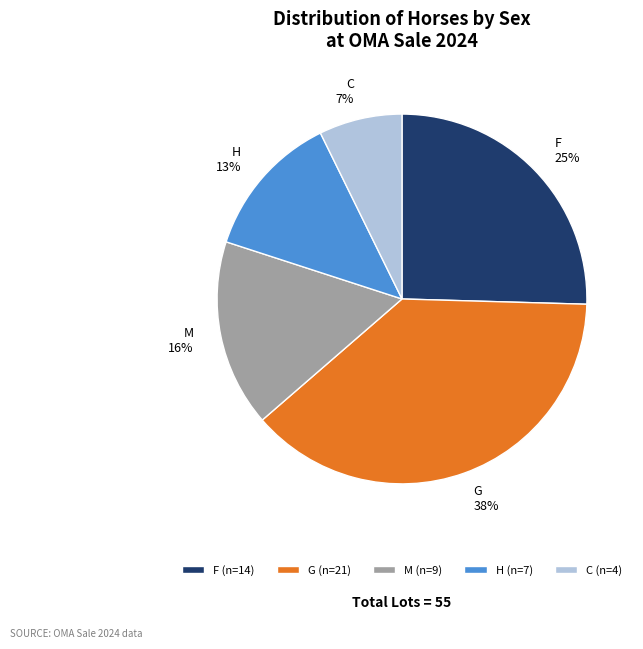

Which has a higher value, H or F?

F